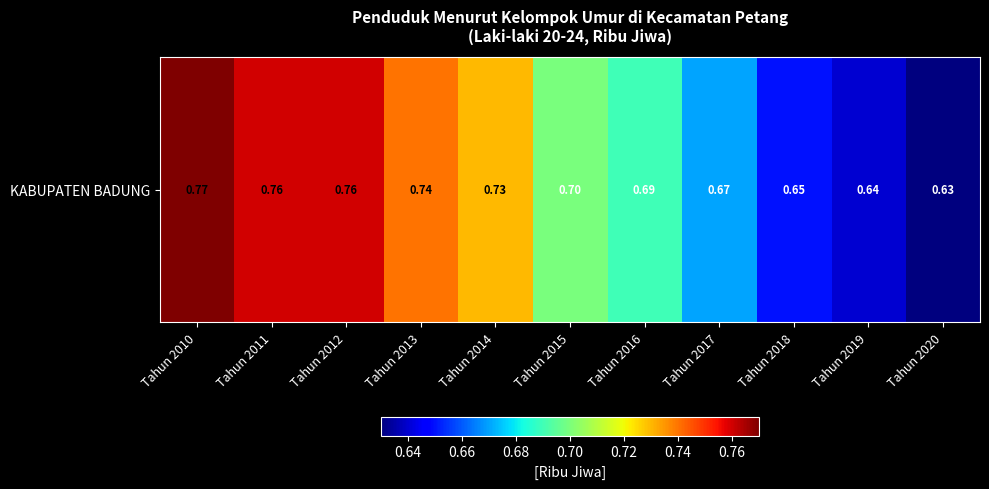

How many values are between 0 and 1?

11